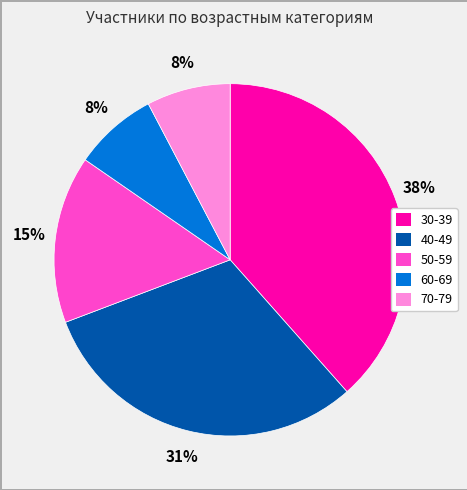

Which has a higher value, 60-69 or 40-49?

40-49